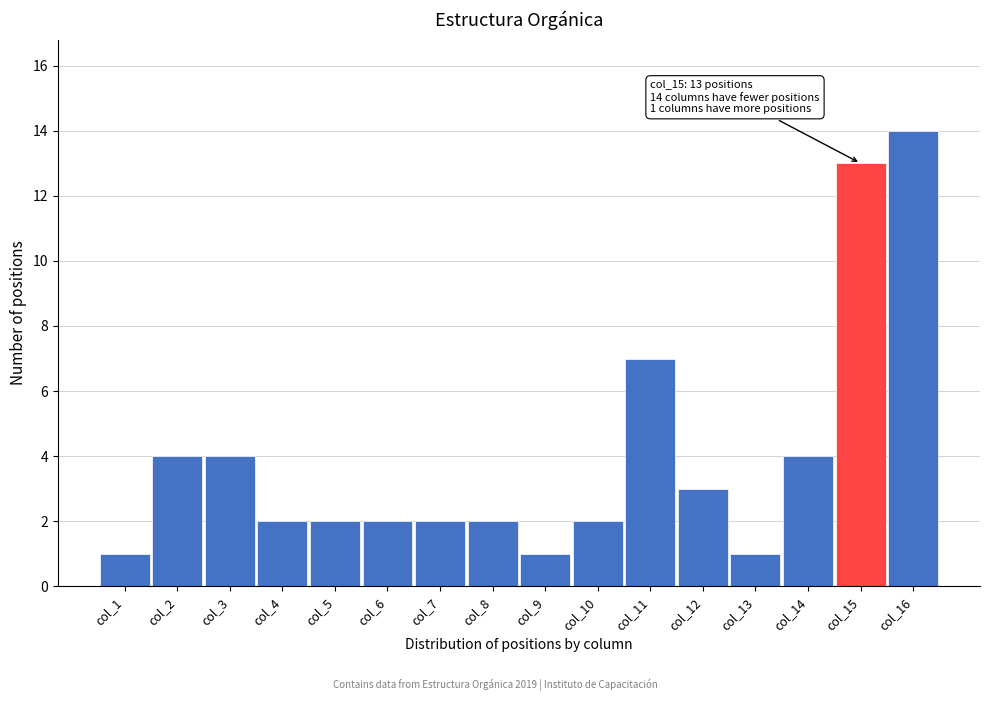

Reading left to right, extract all data points from this chart.

col_1=1	col_2=4	col_3=4	col_4=2	col_5=2	col_6=2	col_7=2	col_8=2	col_9=1	col_10=2	col_11=7	col_12=3	col_13=1	col_14=4	col_15=13	col_16=14